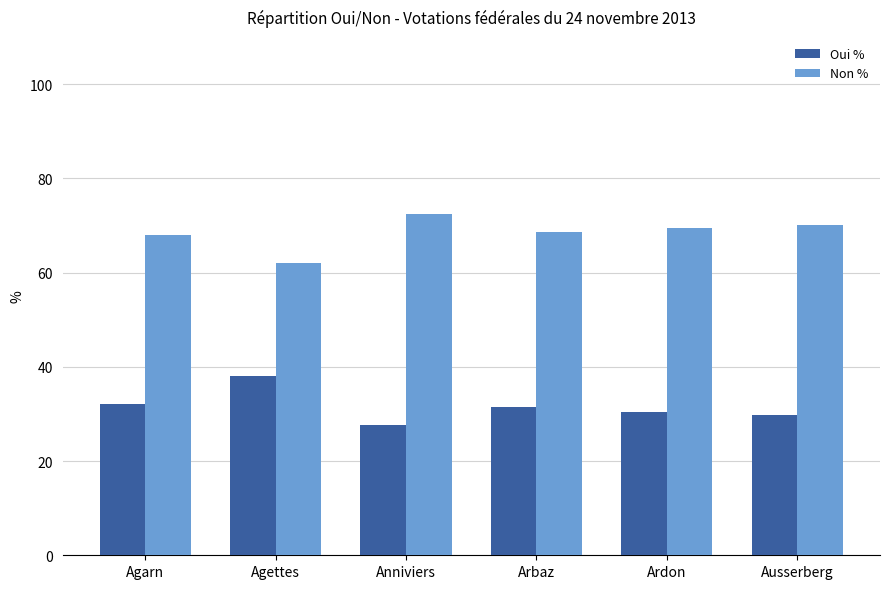

What is the label of the 4th bar from the left?

Arbaz